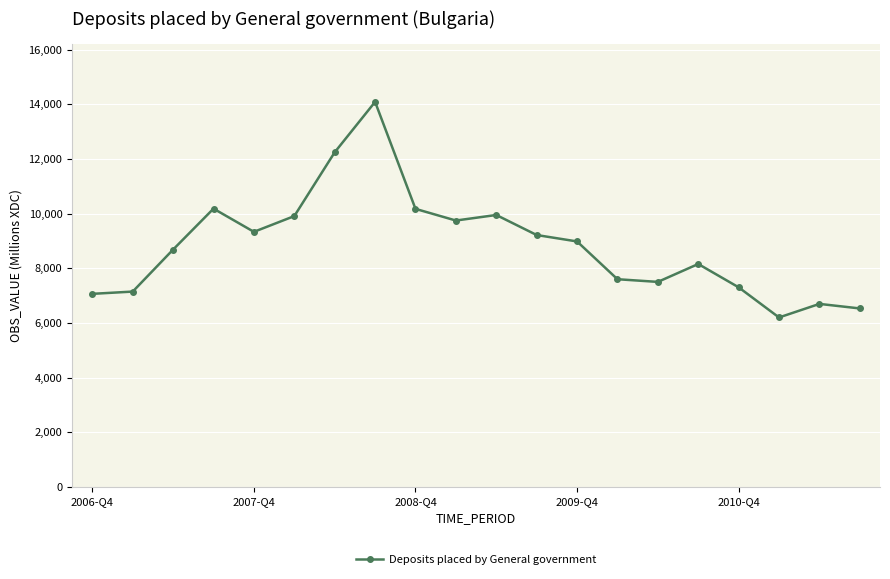

What is the value of the 8th point from the left?

14089